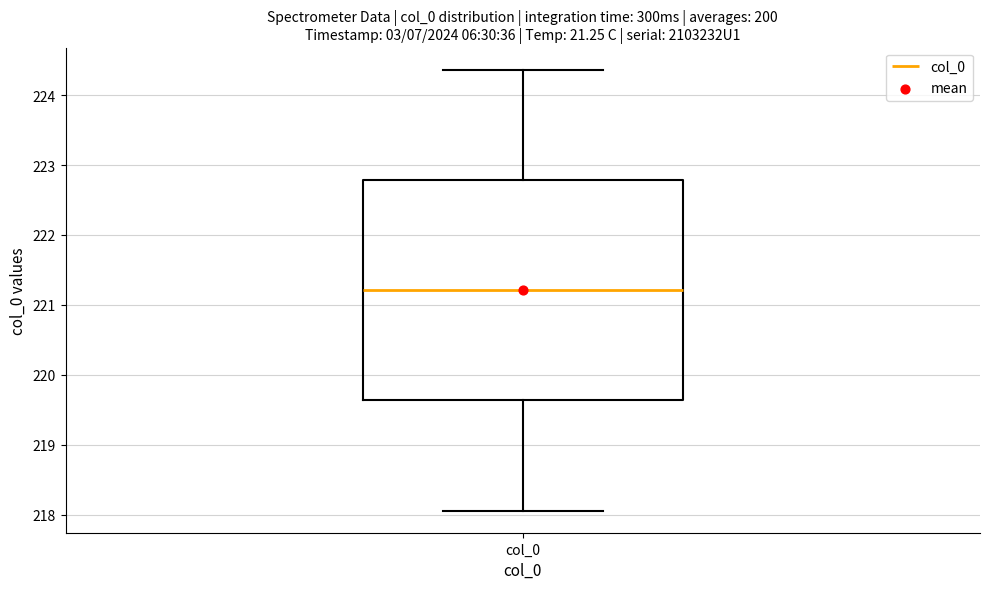

Transcribe this box plot: give where the median line is, the range the box spans, and where the two whiskers end, as read against the y-axis. The values are not printed on the chart, so give them approximately, as read against the axis.

median 221.2, box 219.6 to 222.8, whiskers 218.1 to 224.4